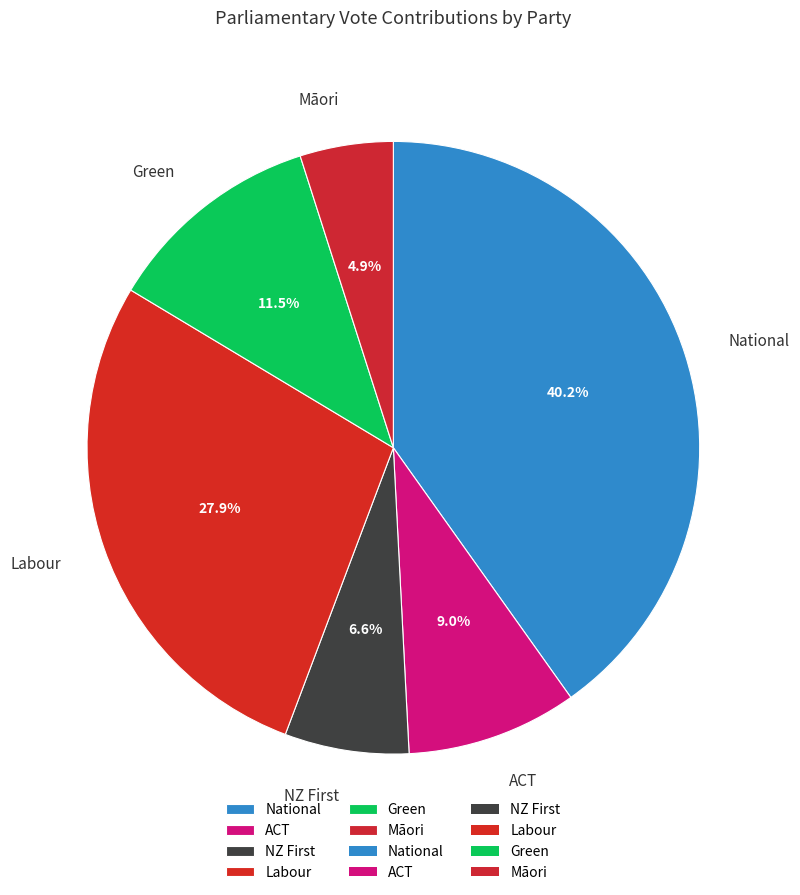

Does Green account for over 50% of the chart?

No